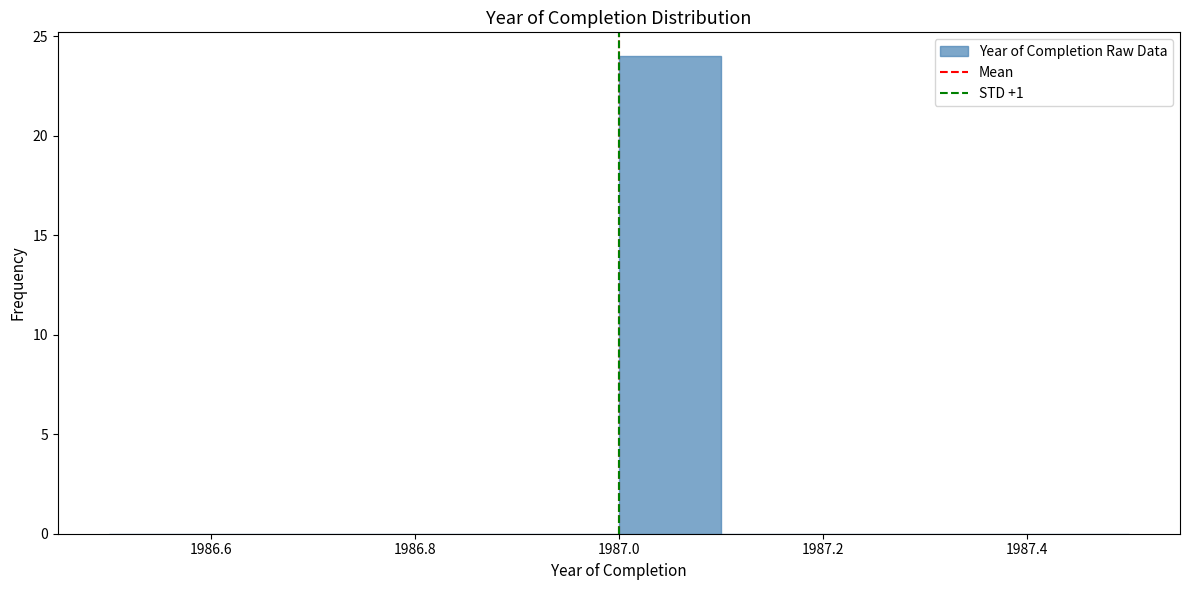

Reading left to right, transcribe this chart: for each bar, give the range it covers on the x-axis and its height. The values are not printed on the chart, so give them approximately, as read against the axis.

1986.5 to 1986.6: 0
1986.6 to 1986.7: 0
1986.7 to 1986.8: 0
1986.8 to 1986.9: 0
1986.9 to 1987.0: 0
1987.0 to 1987.1: 24
1987.1 to 1987.2: 0
1987.2 to 1987.3: 0
1987.3 to 1987.4: 0
1987.4 to 1987.5: 0